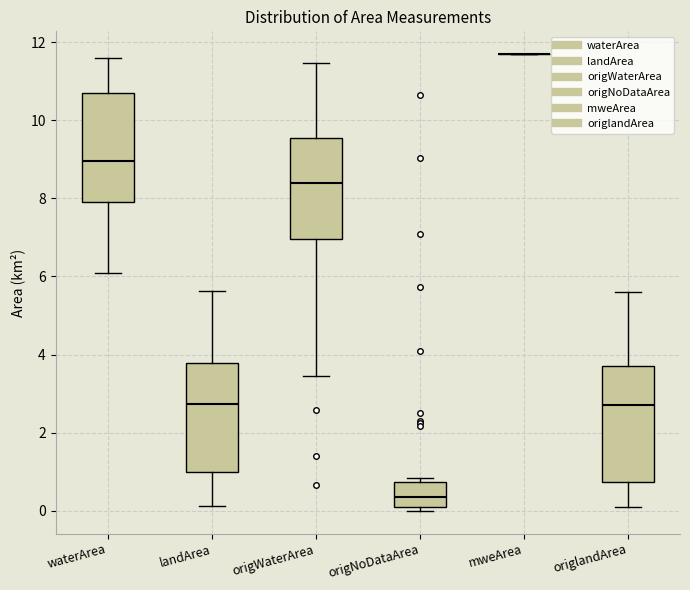

Reading left to right, transcribe this box plot: for each box, give where its median line is, the range the box spans, and where its two whiskers end, as read against the y-axis. The values are not printed on the chart, so give them approximately, as read against the axis.

waterArea: median 9.0, box 8.0 to 10.6, whiskers 6.0 to 11.6
landArea: median 2.8, box 1.0 to 3.8, whiskers 0.2 to 5.6
origWaterArea: median 8.4, box 7.0 to 9.6, whiskers 3.4 to 11.4
origNoDataArea: median 0.4, box 0.2 to 0.8, whiskers 0.0 to 0.8 (just above the box's upper edge)
mweArea: box collapsed to a line at 11.6, whiskers 11.6 to 11.6
origlandArea: median 2.8, box 0.8 to 3.8, whiskers 0.2 to 5.6